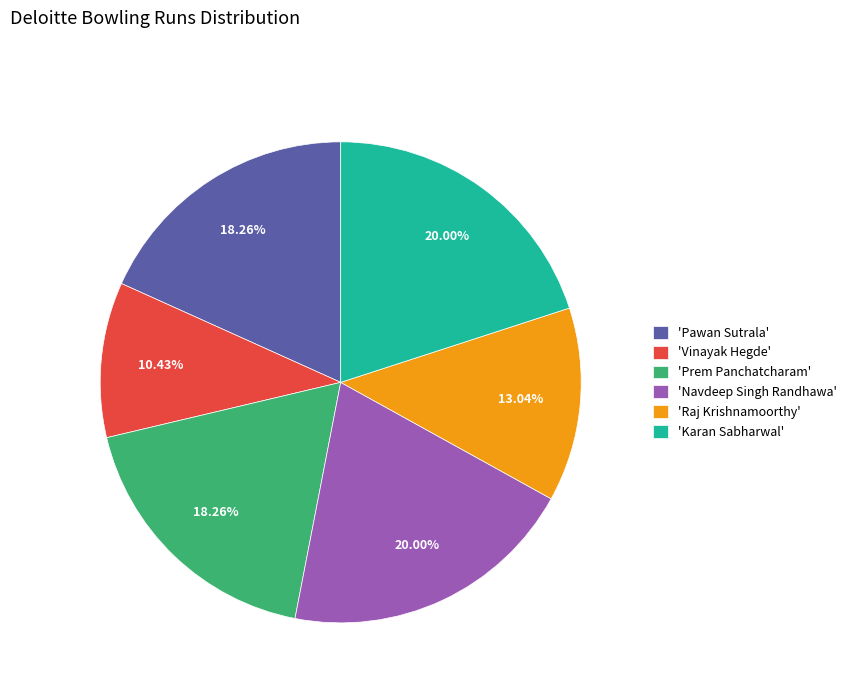

Does 'Vinayak Hegde' represent more than half of the total?

No